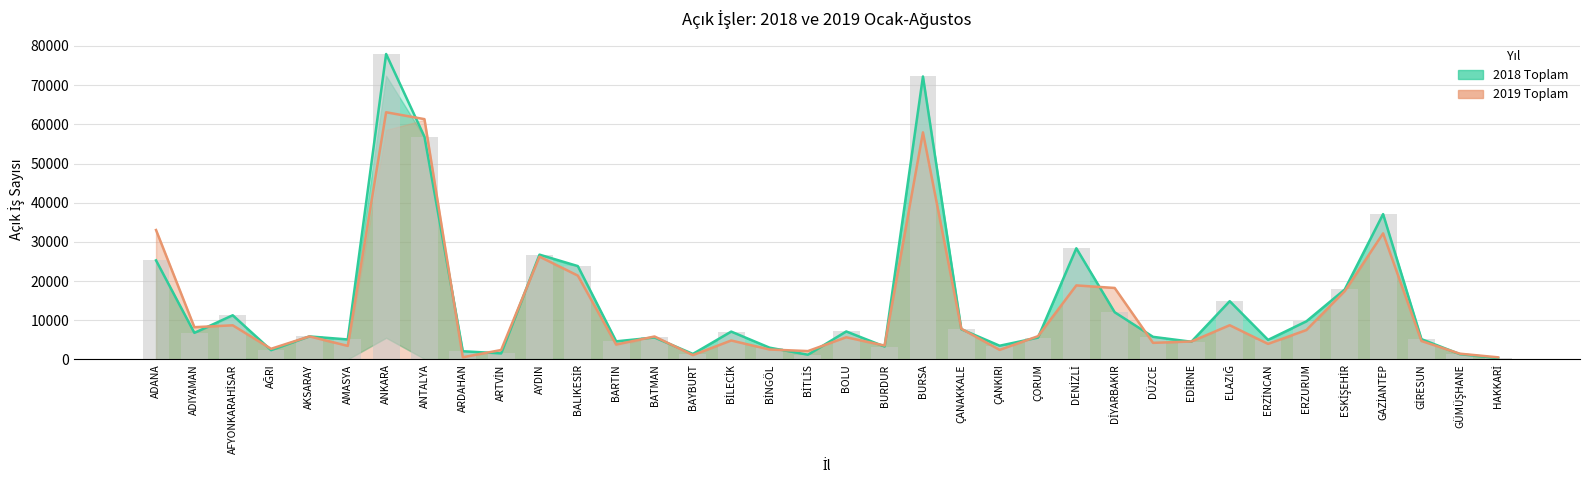

Count the number of data series in this chart.

3